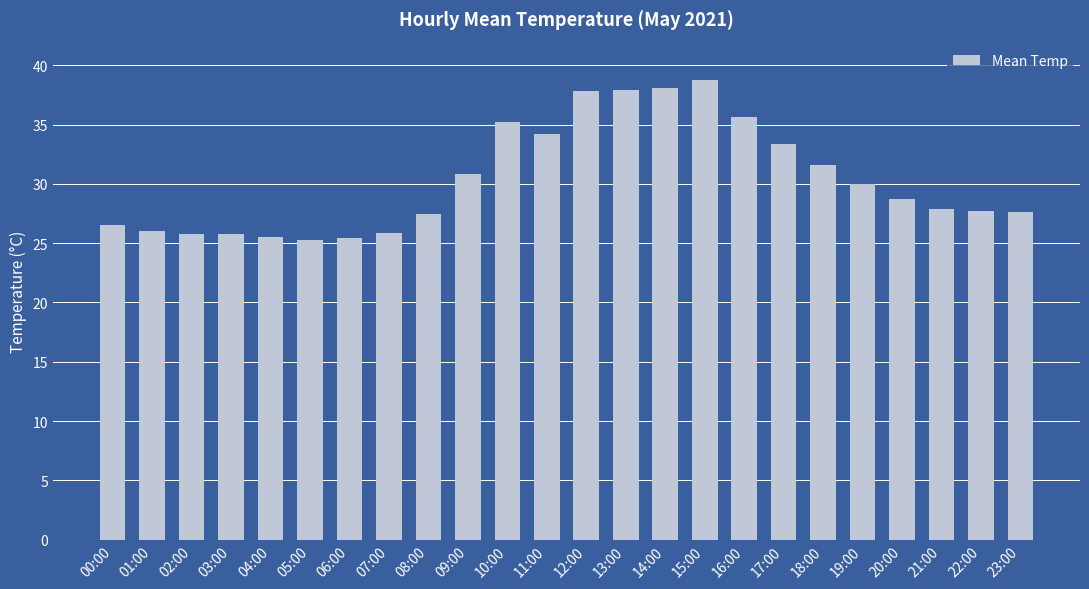

What is the smallest value displayed?

25.3